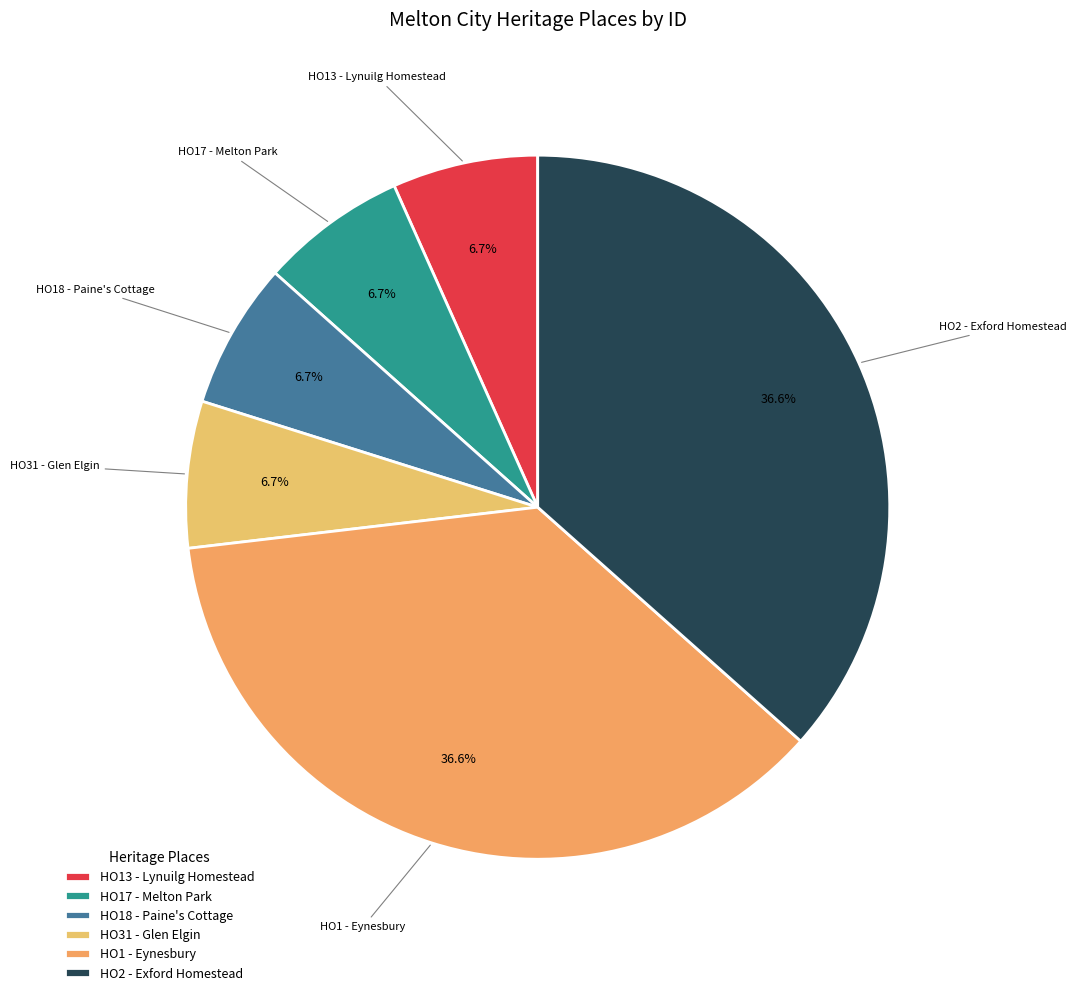

Count the number of slices in the pie.

6